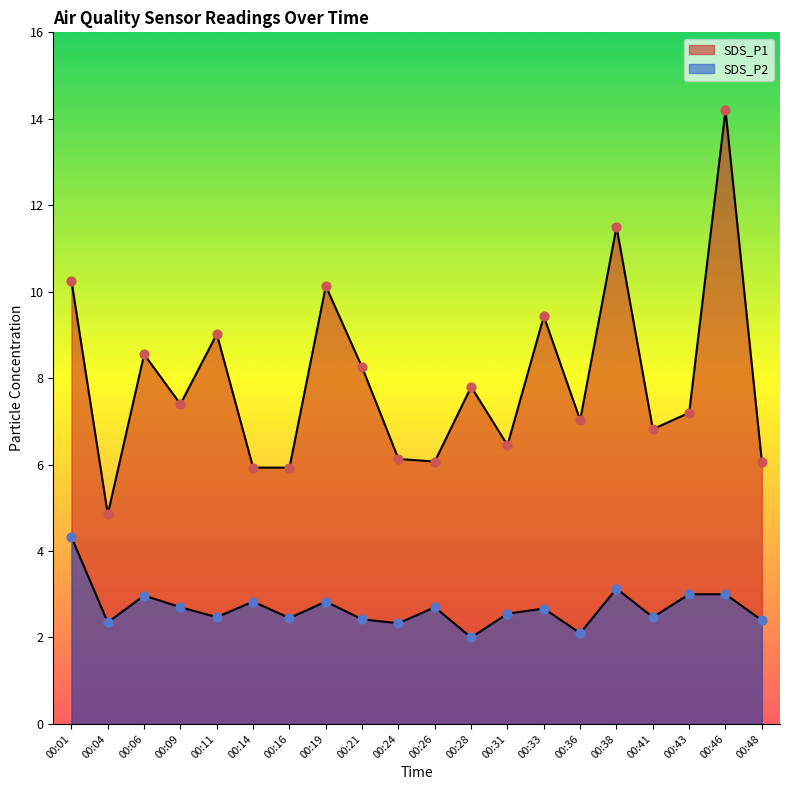

Which series reaches the minimum Y coordinate?

SDS_P2